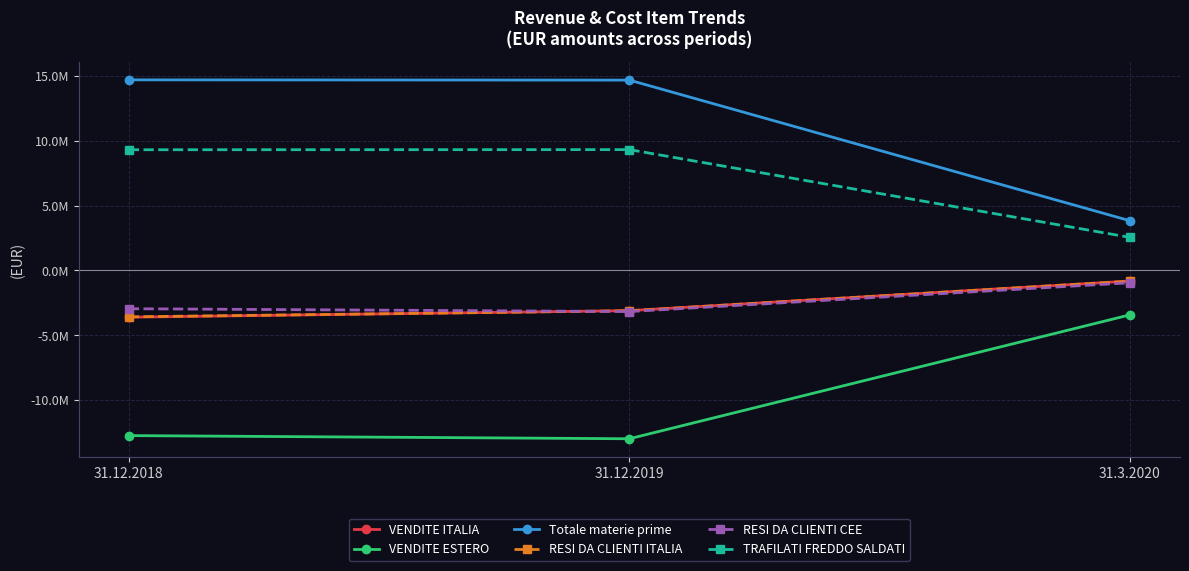

What is the sum of the RESI DA CLIENTI ITALIA values at 31.12.2019 and 31.3.2020?

-3935457.2